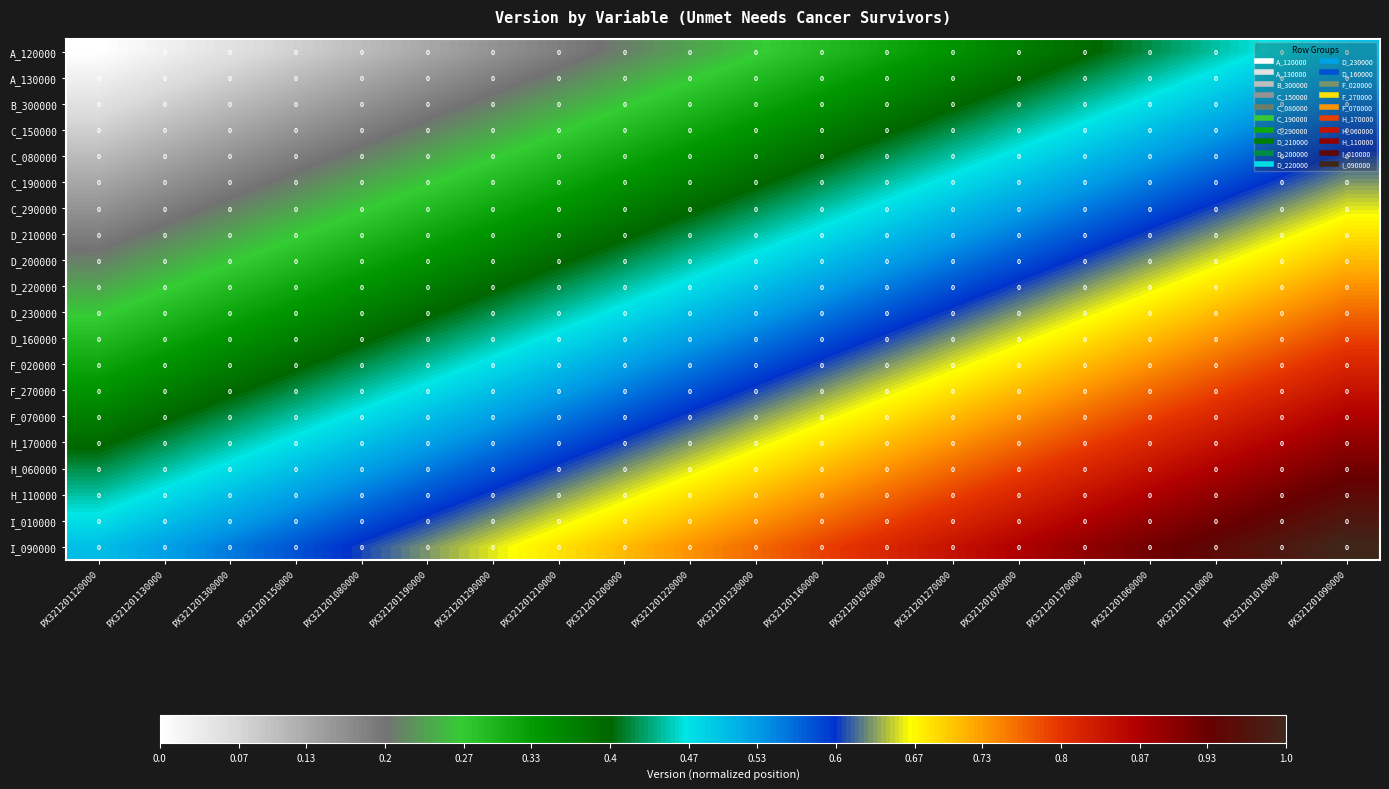

Is the value of B_300000 at PX321201120000 greater than the value of D_210000 at PX321201090000?

No